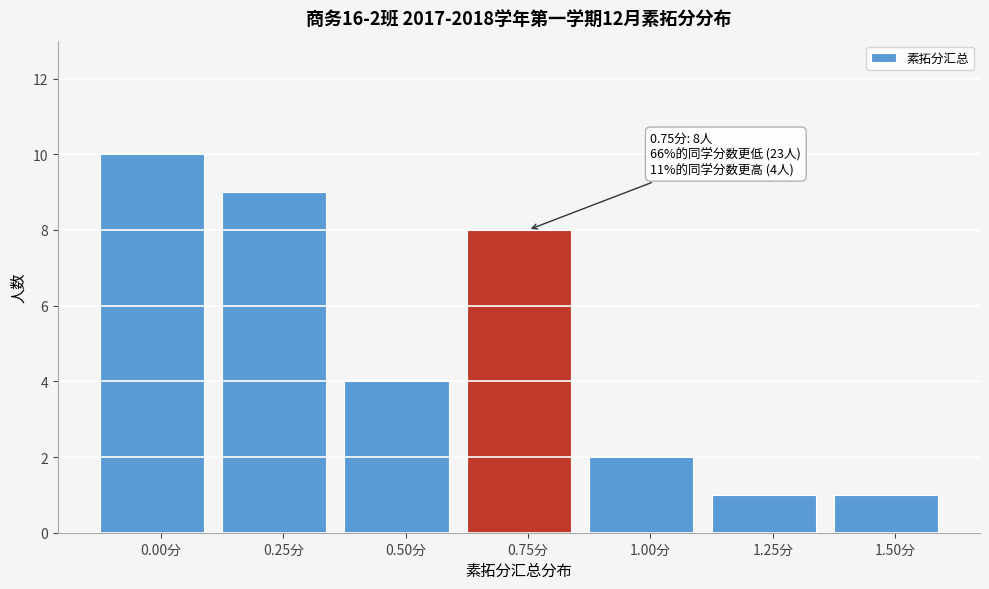

Reading left to right, what are all the values shown in this chart?

0.00分=10	0.25分=9	0.50分=4	0.75分=8	1.00分=2	1.25分=1	1.50分=1